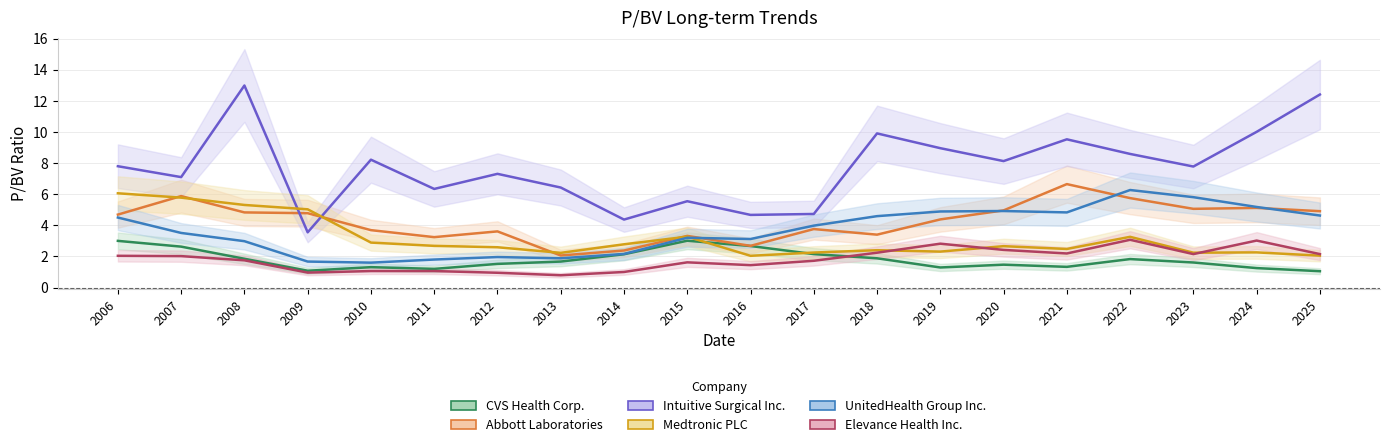

How many distinct data groups are displayed?

6